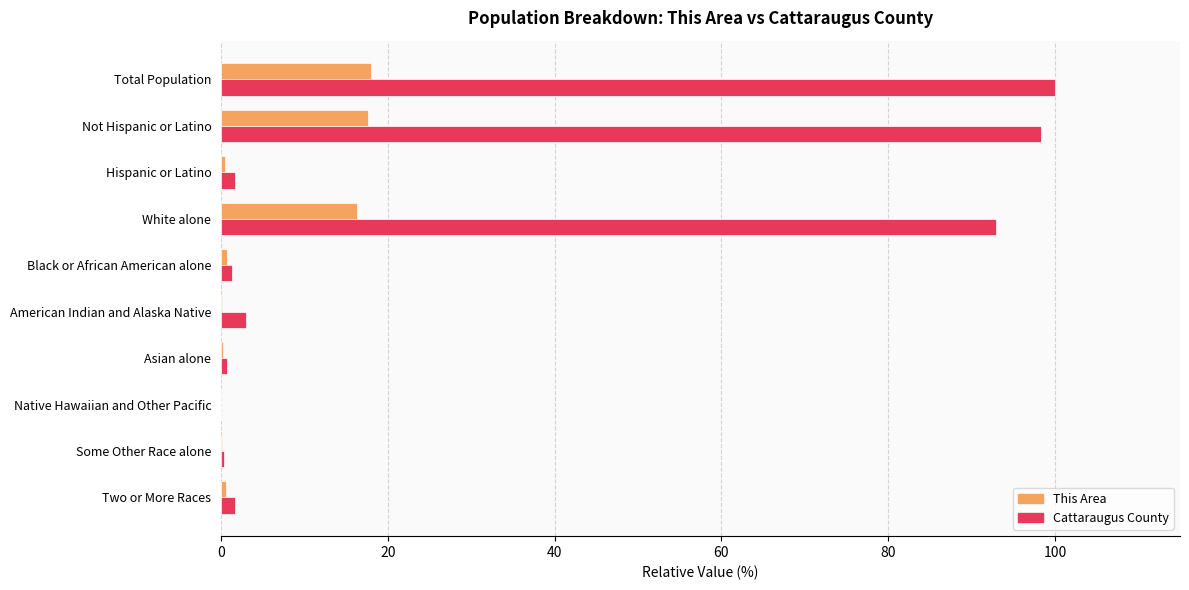

What are all the series names shown in the legend?

This Area, Cattaraugus County